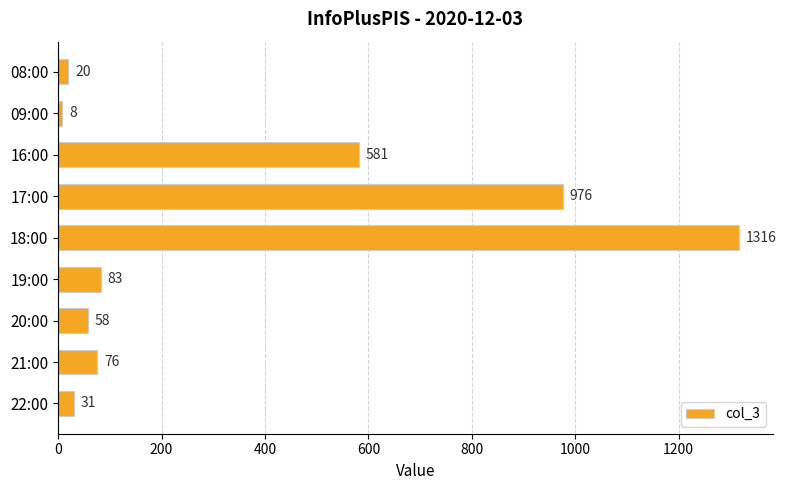

What is the ratio of the value at 18:00 to the value at 08:00?

65.8